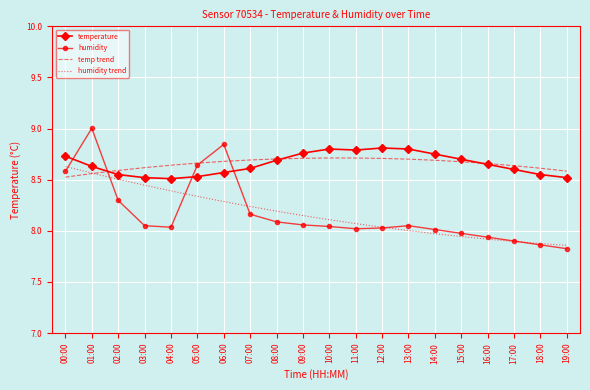

After their last crossing, which series has the higher values: temperature or temp trend?

temp trend